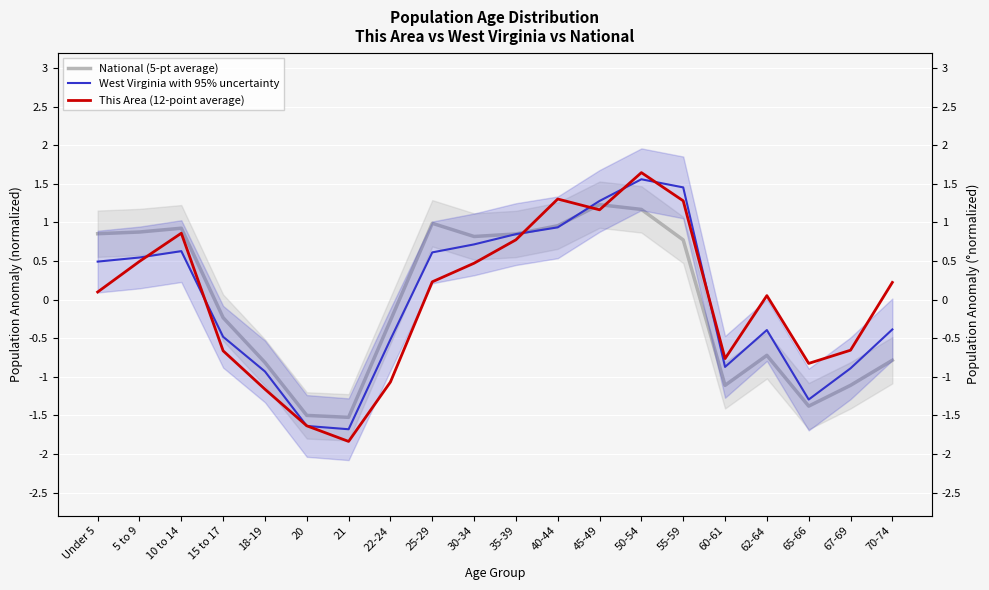

Rank the series by their maximum value, from highest to lowest.

This Area (12-point average), West Virginia with 95% uncertainty, National (5-pt average)